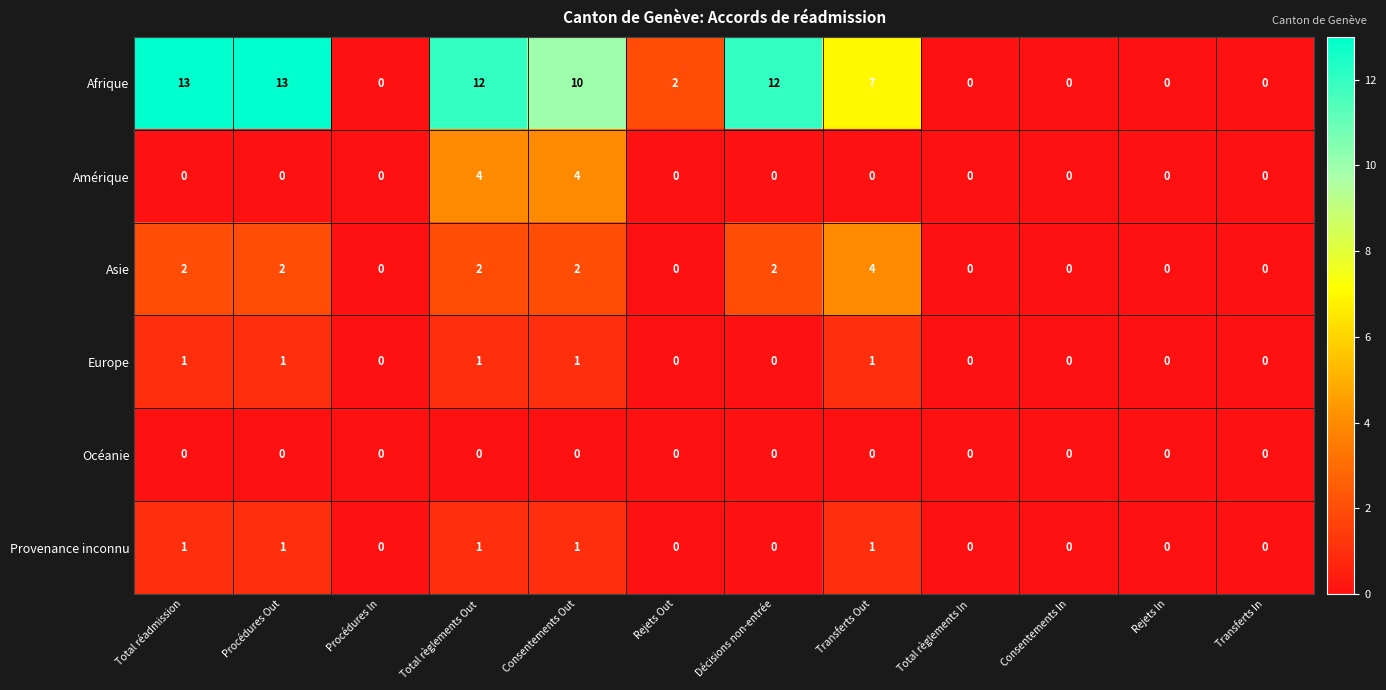

What is the spread (max minus min) of values at Procédures Out?

13